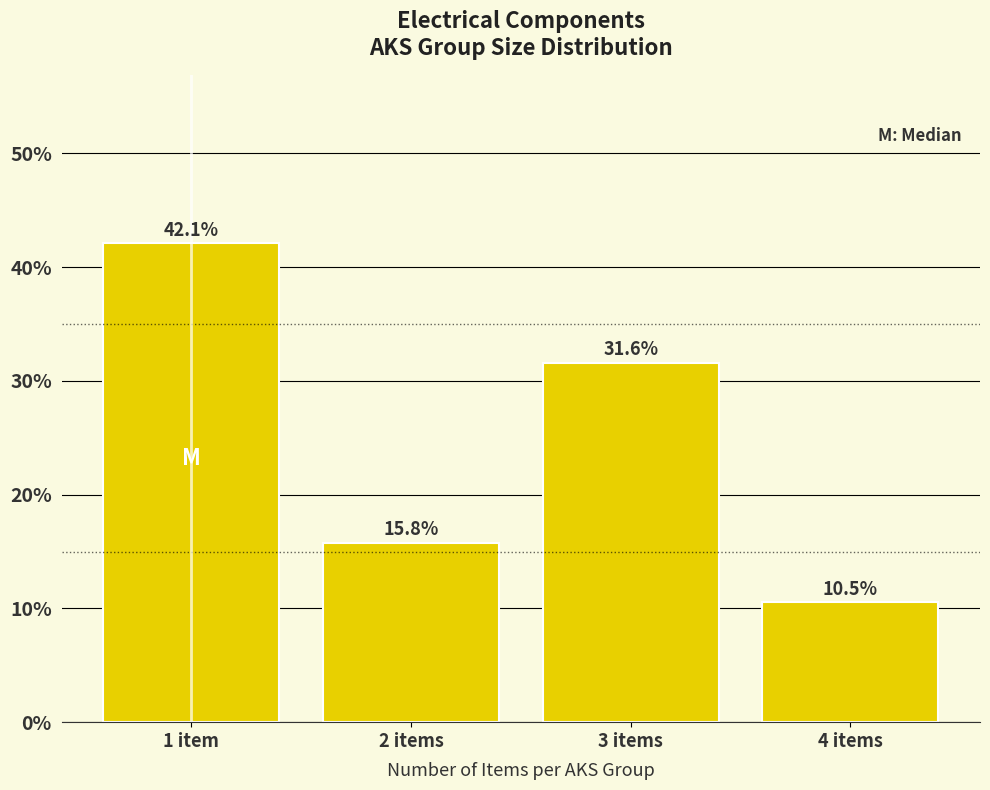

Reading left to right, what are all the values shown in this chart?

42.1	15.8	31.6	10.5